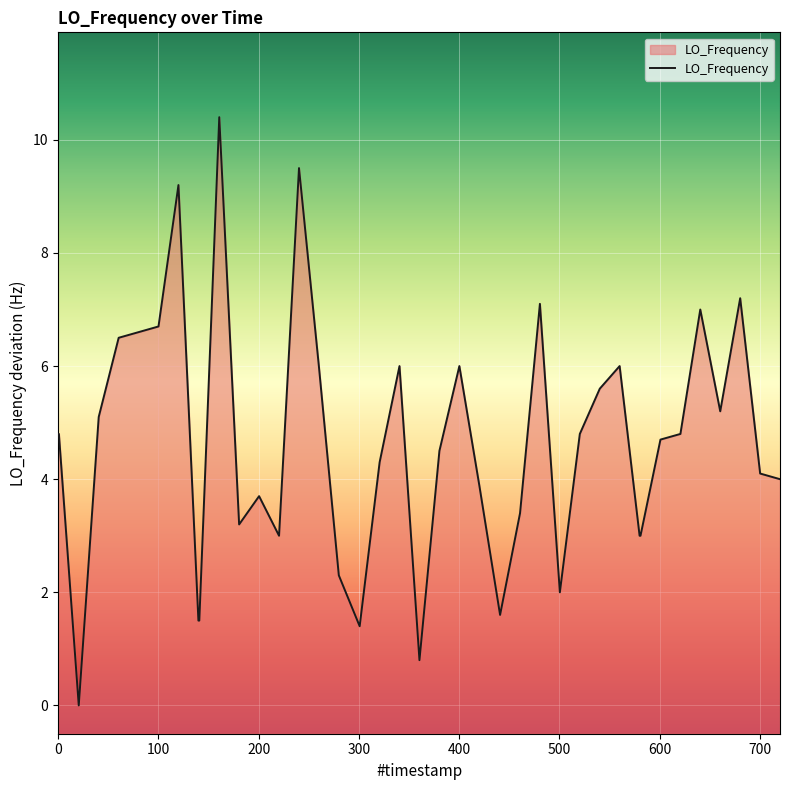

What is the maximum value shown in the chart?

10.4